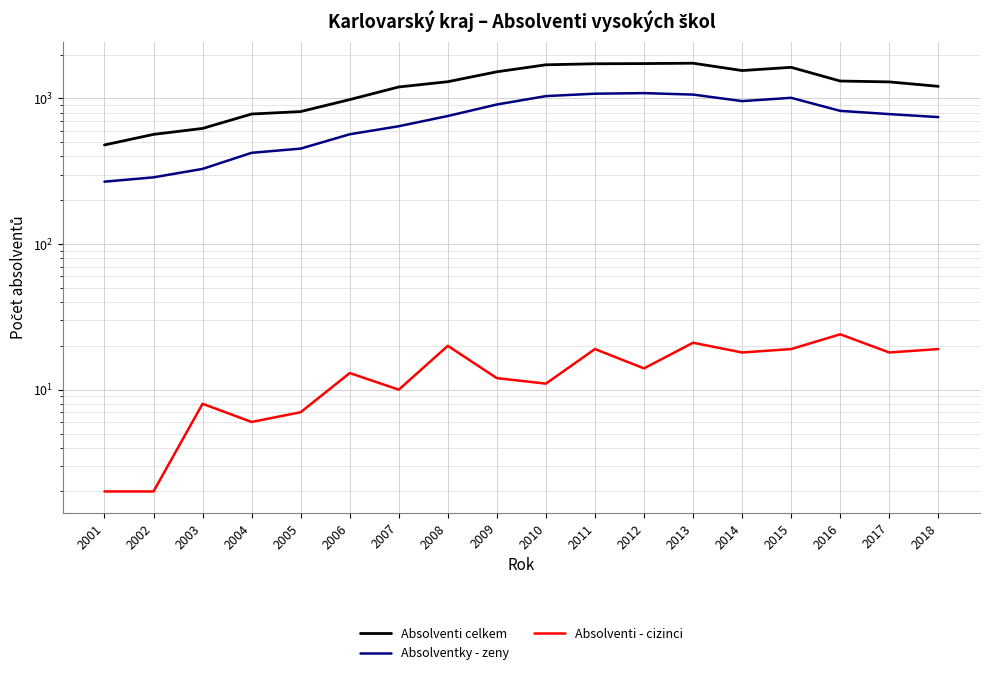

The value of Absolventi - cizinci at 2001 is 3. True or false?

False